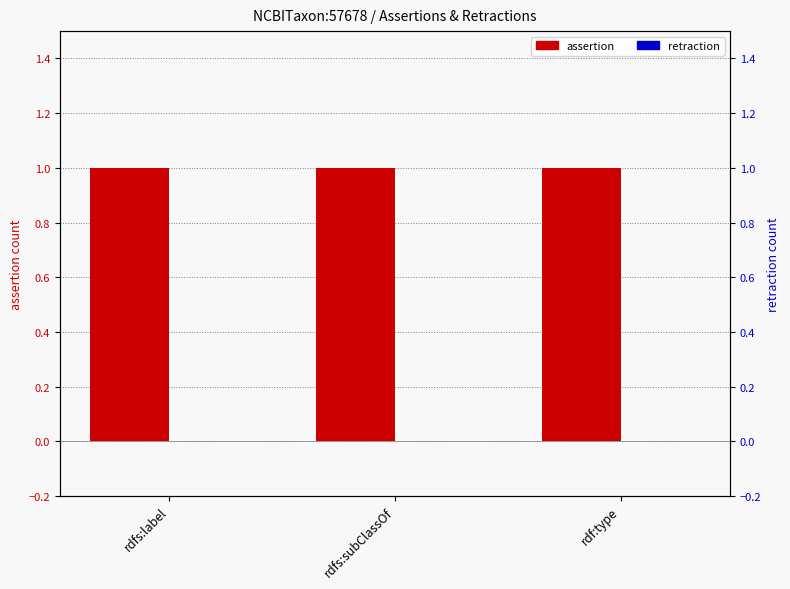

Reading left to right, list all the values displayed in this chart.

assertion: 1	1	1
retraction: 0	0	0